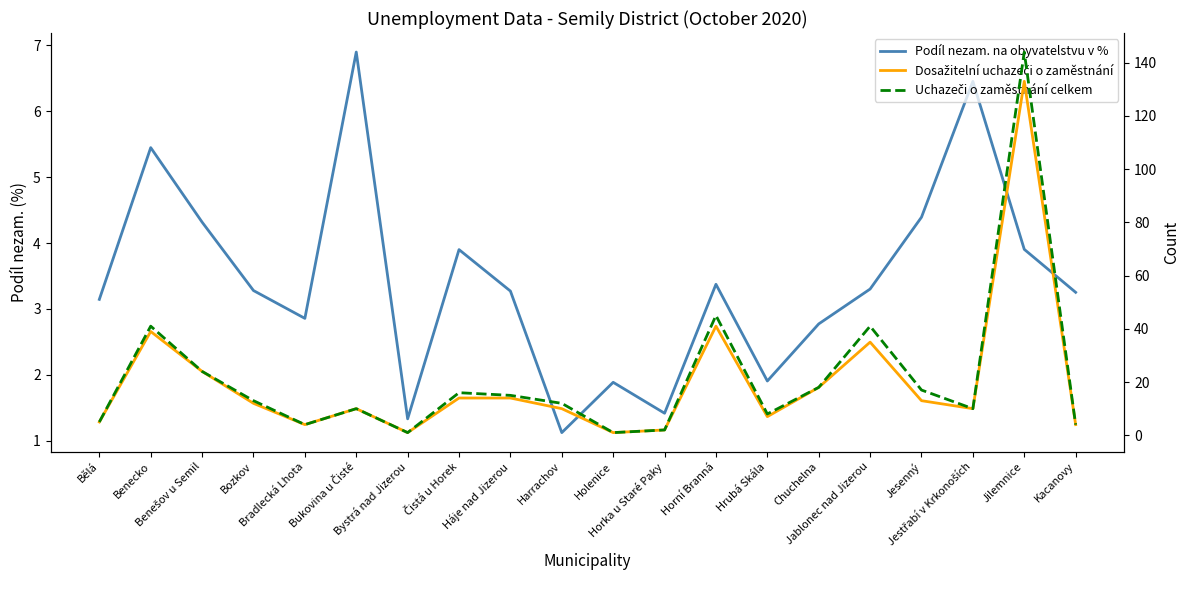

What is the greatest value displayed?

144.0